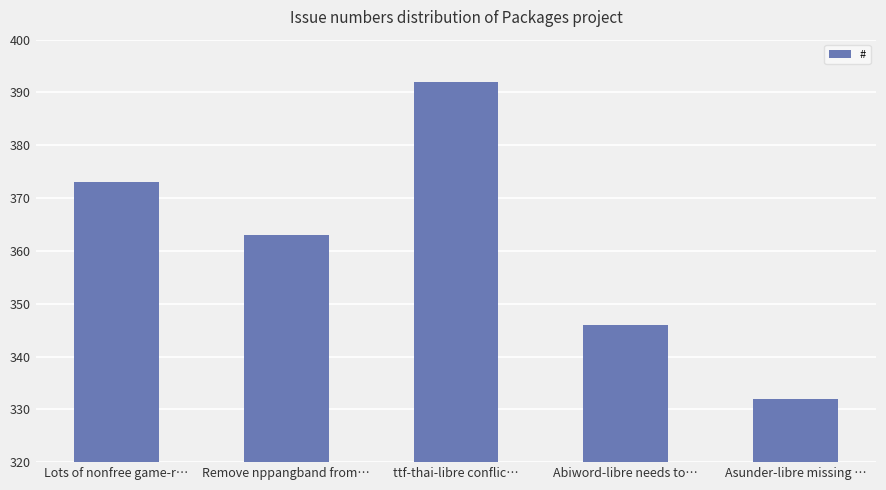

Is it true that the value at Lots of nonfree game-r… is 232?

False